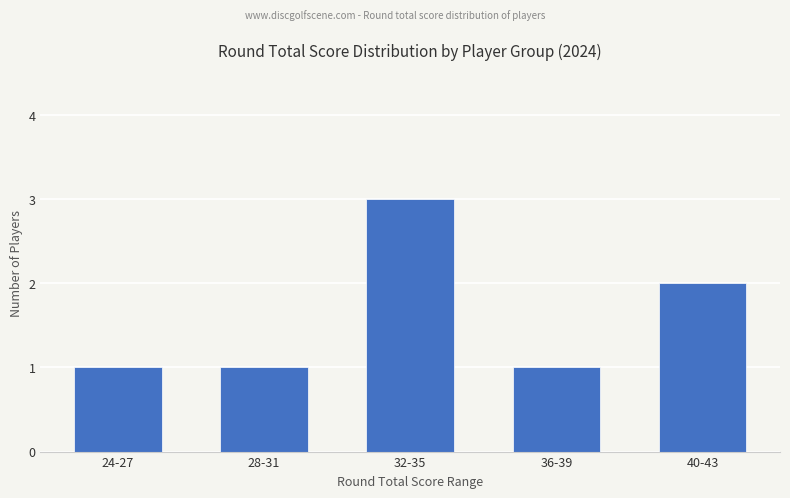

Which label corresponds to the largest value in the chart?

32-35